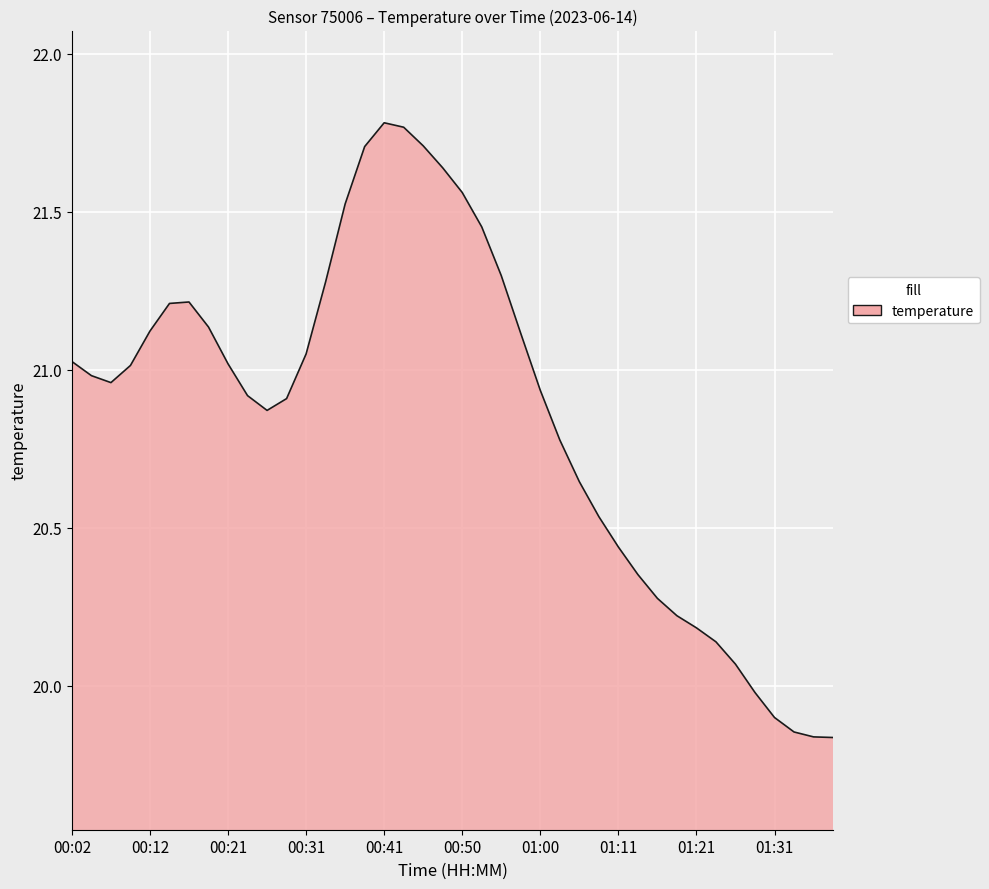

What is the difference between the maximum and minimum values?

1.9